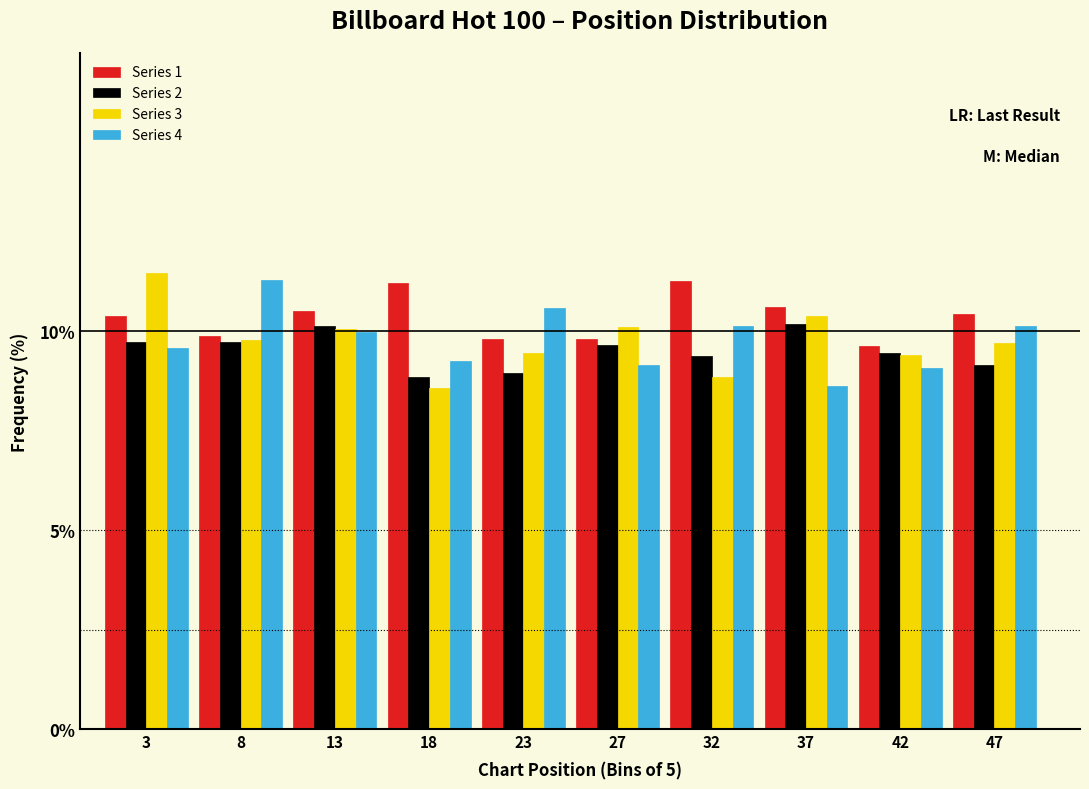

At how many categories does at least one series exceed 11?

4